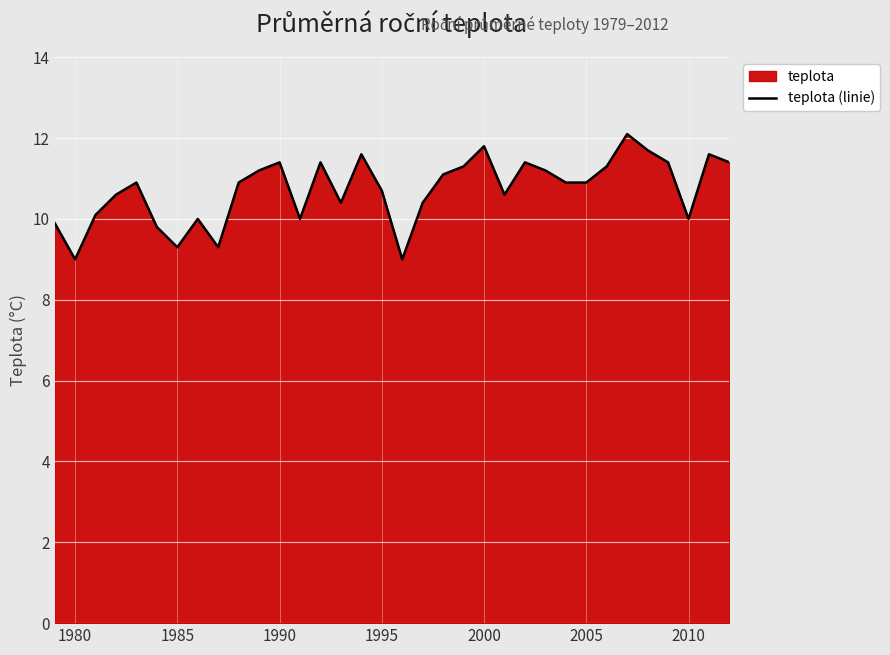

What is the difference between the maximum and minimum values?

3.1